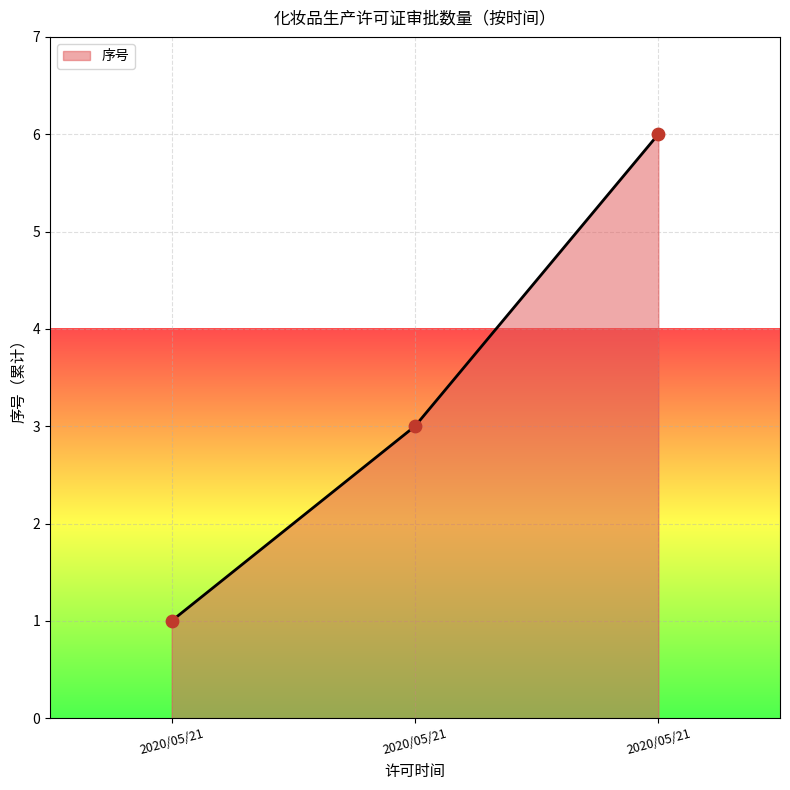

How many categories are shown in the chart?

3